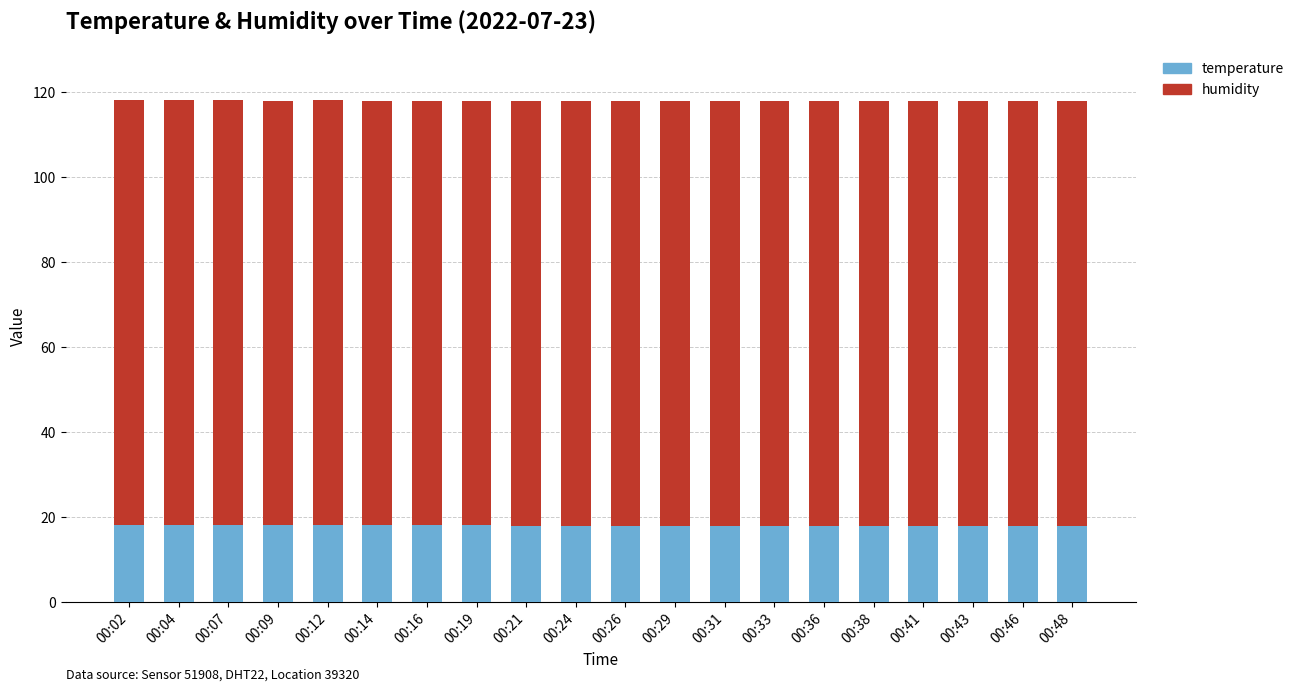

How many data points does each series have?

20